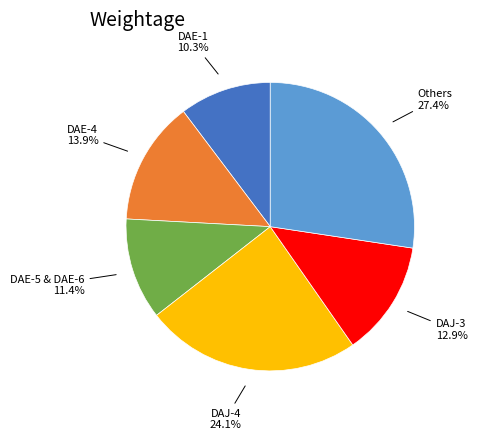

Between DAE-1 and DAJ-3, which is larger?

DAJ-3